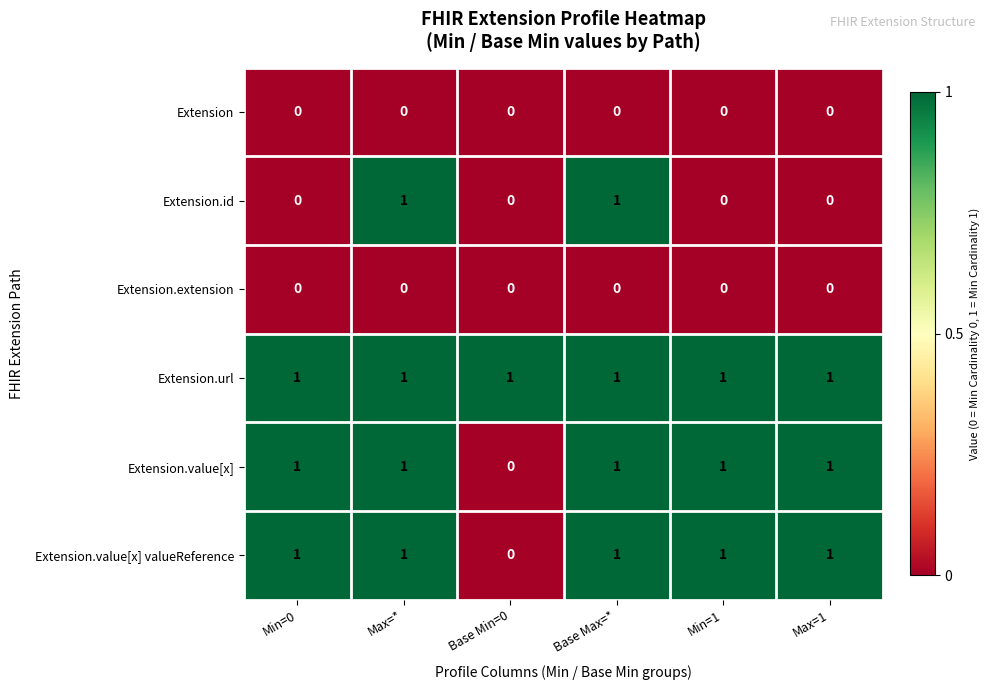

At which label does Extension.value[x] reach its minimum?

Base Min=0